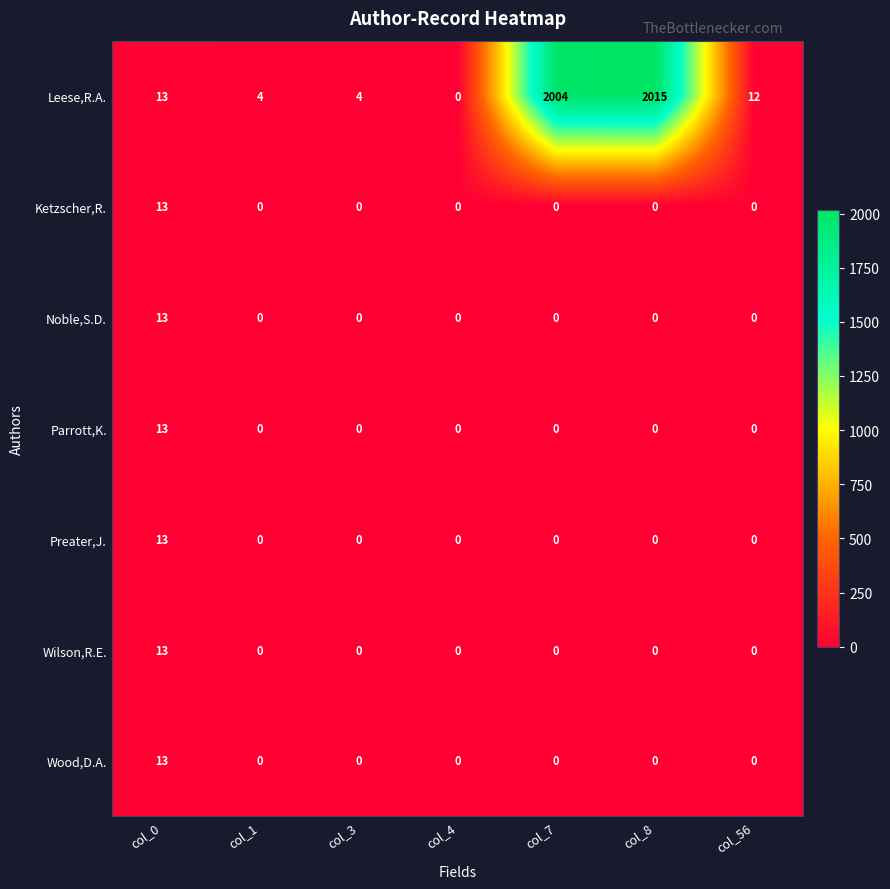

Which category has the lowest value in the Leese,R.A. series?

col_4